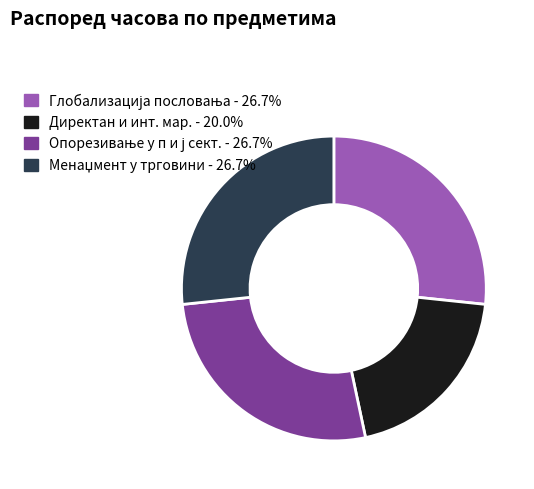

Does Директан и инт. мар. - 20.0% account for over 50% of the chart?

No